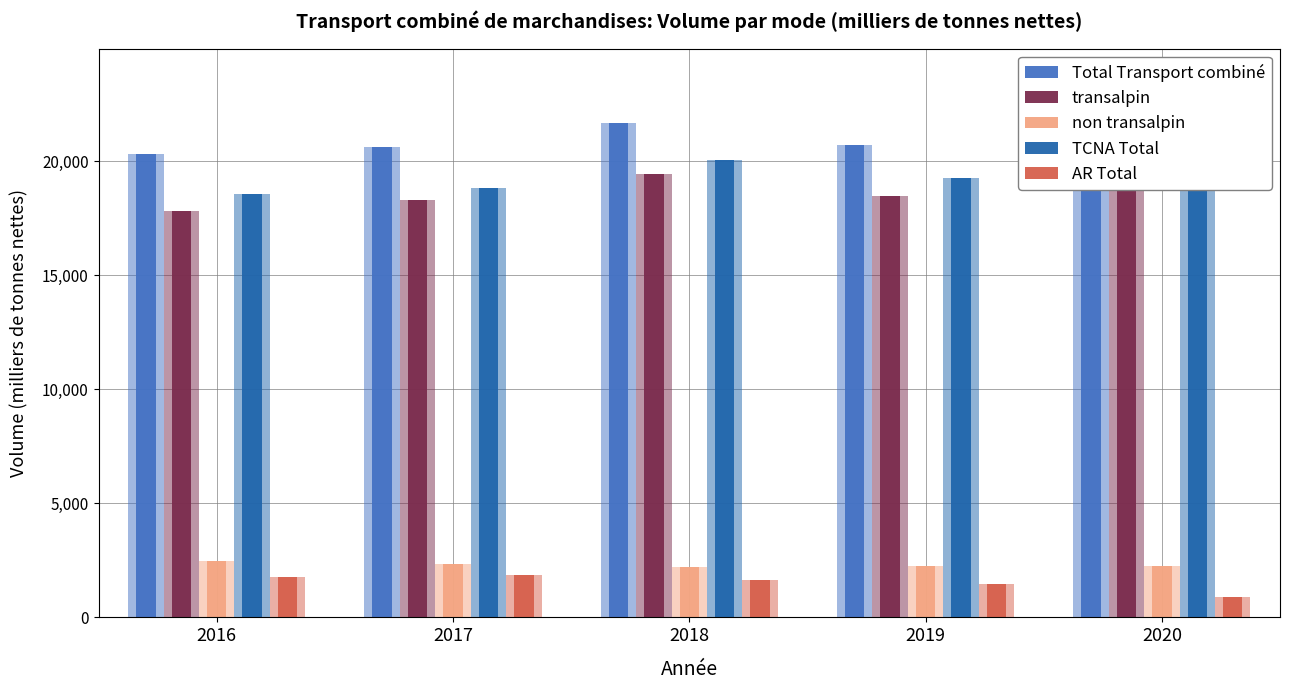

What is the difference between the second highest and minimum values in the TCNA Total series?

1492.2